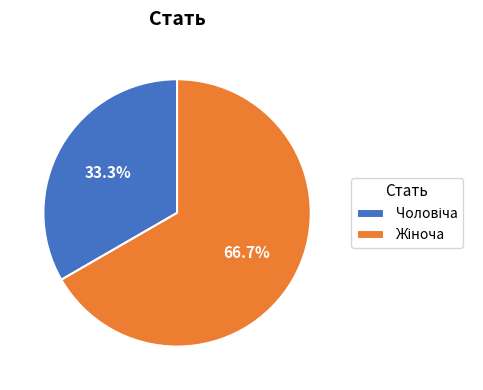

Is there a majority slice in this chart?

Yes